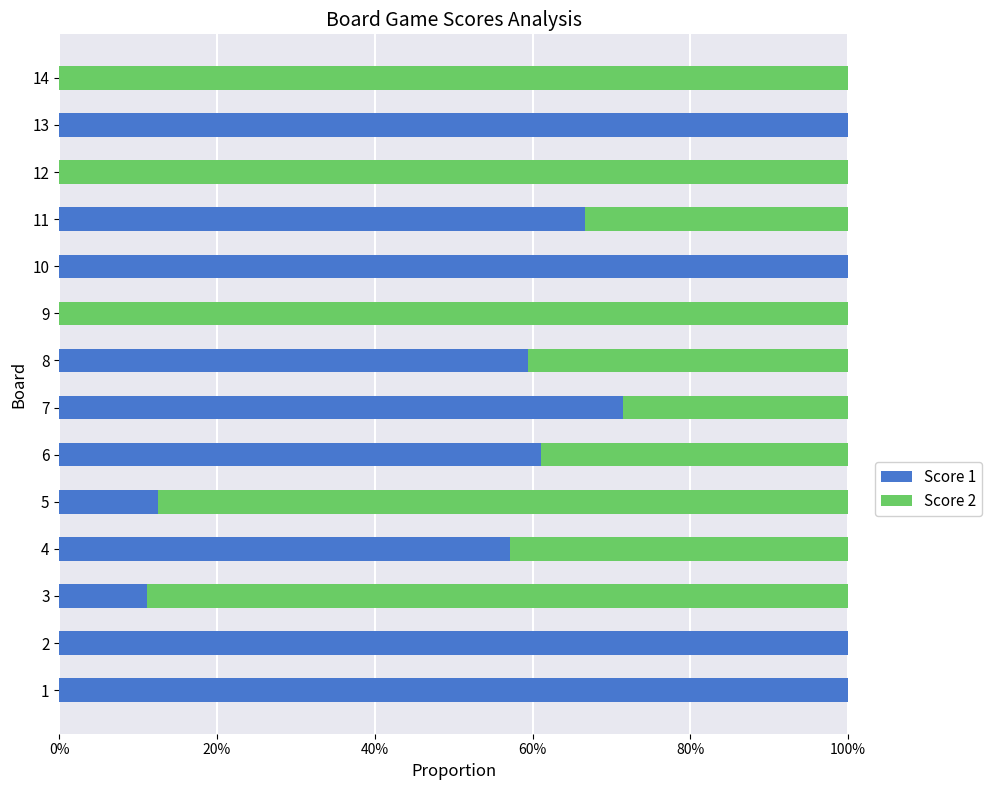

What are all the series names shown in the legend?

Score 1, Score 2